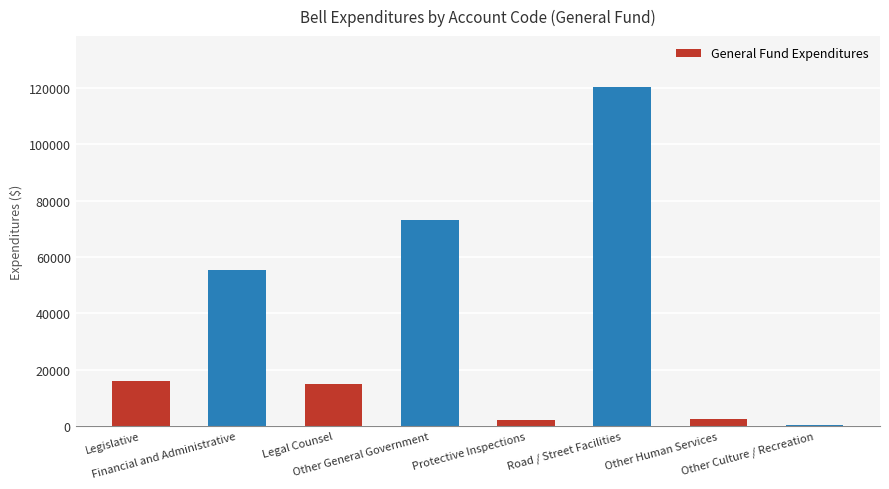

What is the sum of all values?

284983